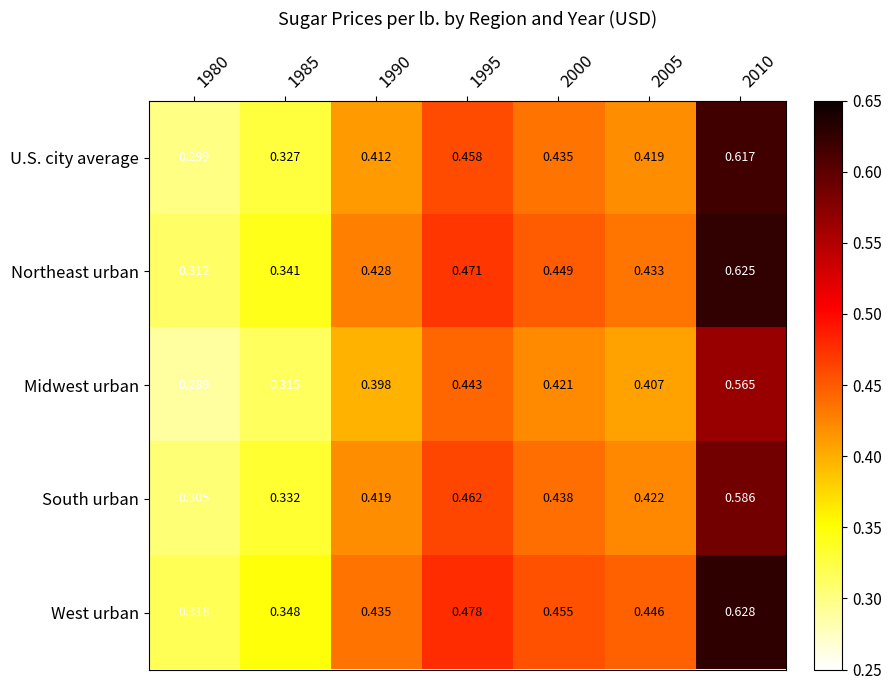

Between 1980 and 1985, which series saw the biggest shift?

West urban